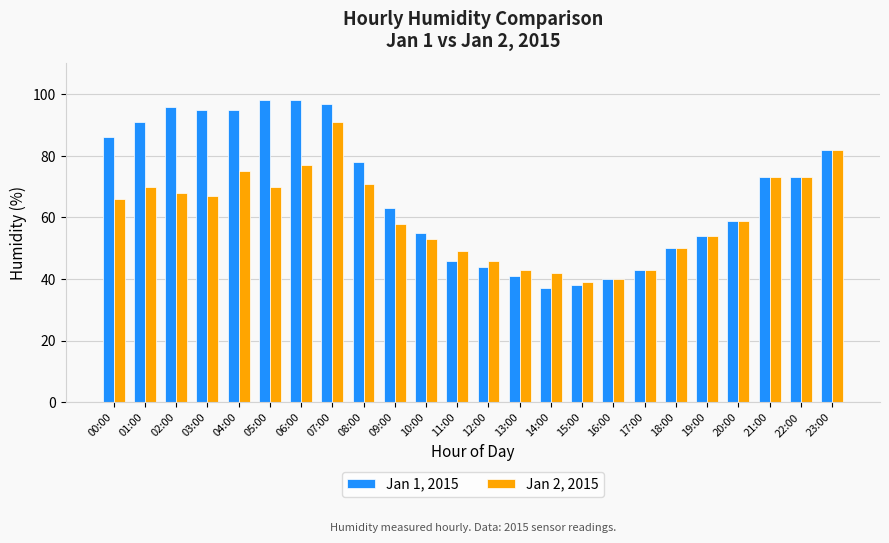

What is the value of the Jan 2, 2015 bar at the 6th from the left?

70